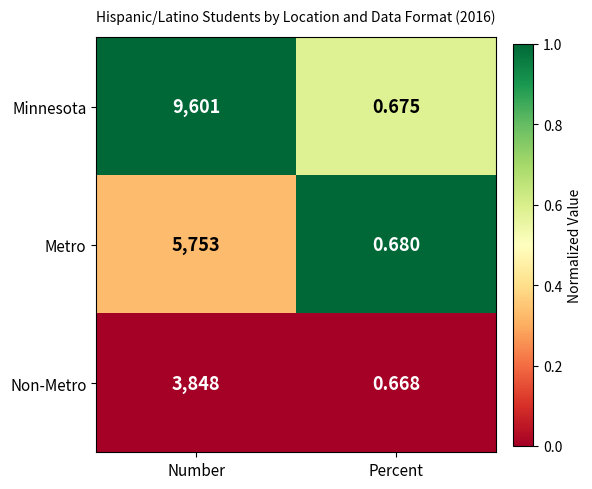

Which series has the largest total across all categories?

Minnesota